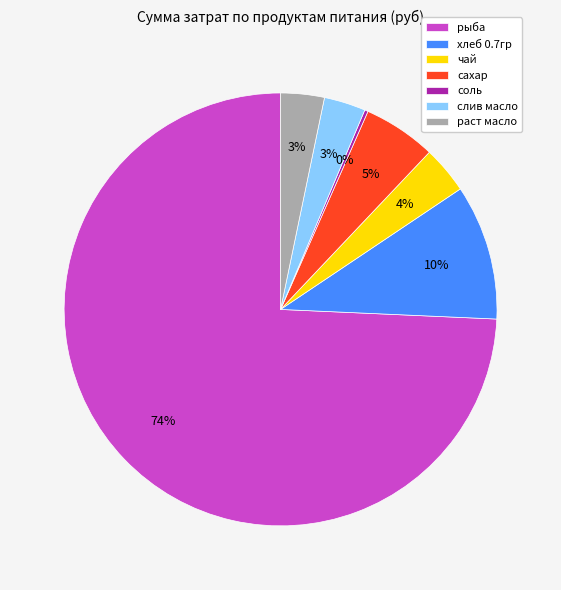

Which has a higher value, сахар or хлеб 0.7гр?

хлеб 0.7гр